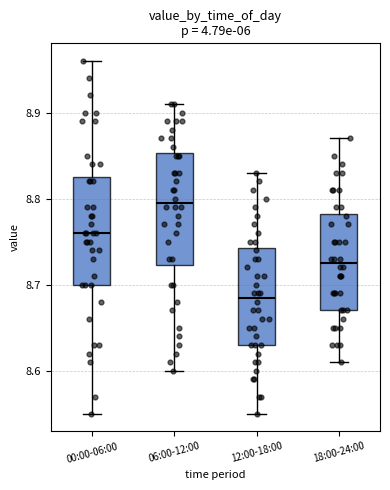

Reading left to right, transcribe this box plot: for each box, give where its median line is, the range the box spans, and where its two whiskers end, as read against the y-axis. The values are not printed on the chart, so give them approximately, as read against the axis.

00:00-06:00: median 8.76, box 8.70 to 8.83, whiskers 8.55 to 8.96
06:00-12:00: median 8.80, box 8.72 to 8.85, whiskers 8.60 to 8.91
12:00-18:00: median 8.69, box 8.63 to 8.74, whiskers 8.55 to 8.83
18:00-24:00: median 8.73, box 8.67 to 8.78, whiskers 8.61 to 8.87